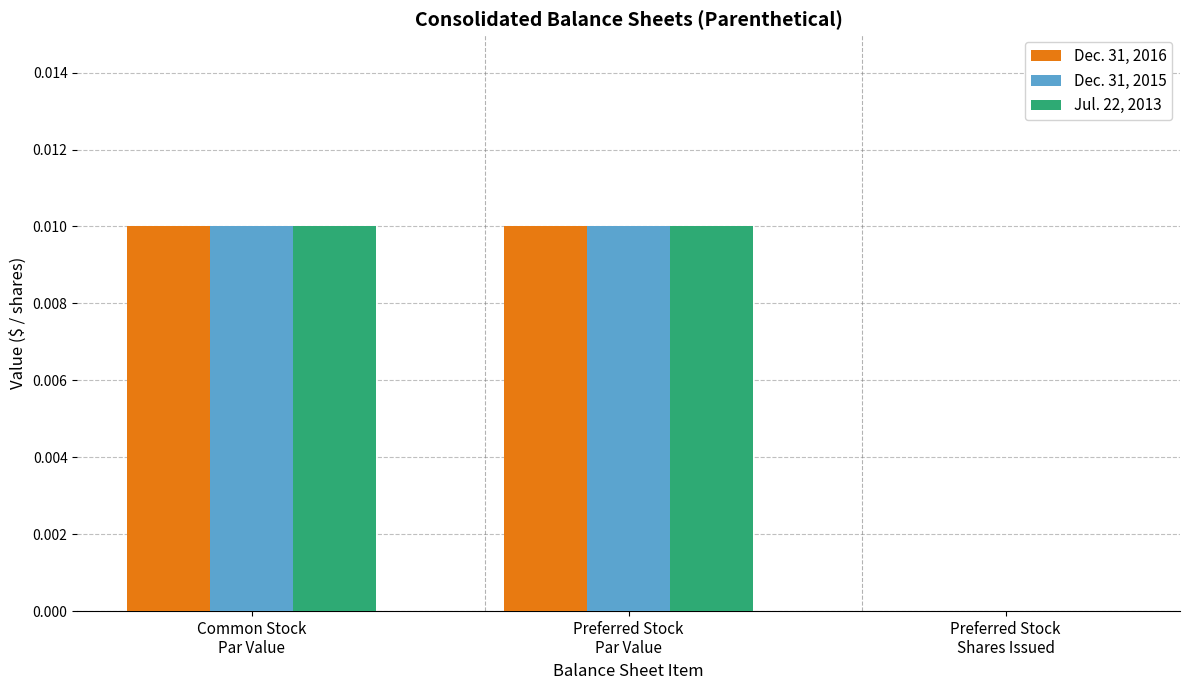

Which has a higher value, Preferred Stock
Shares Issued or Common Stock
Par Value?

Common Stock
Par Value